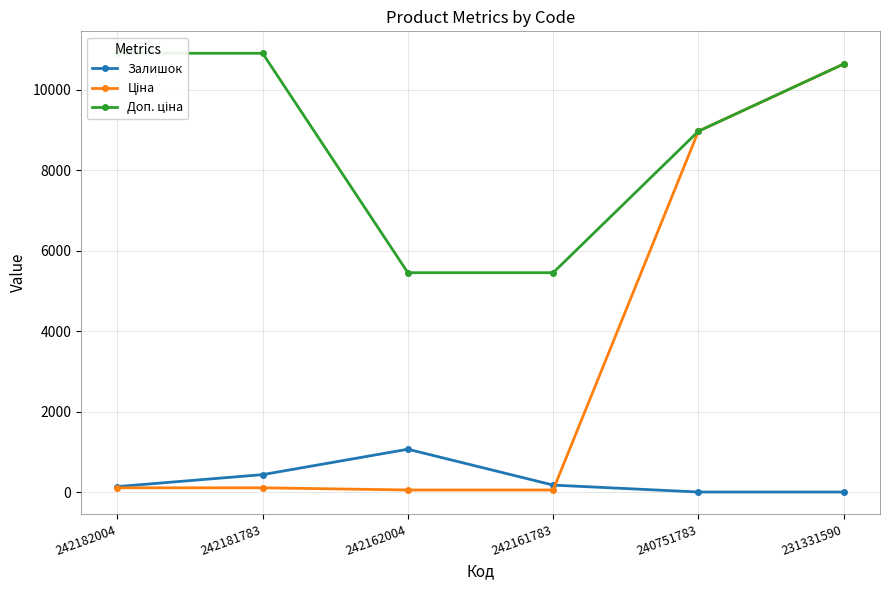

Which series has the widest spread of values?

Ціна